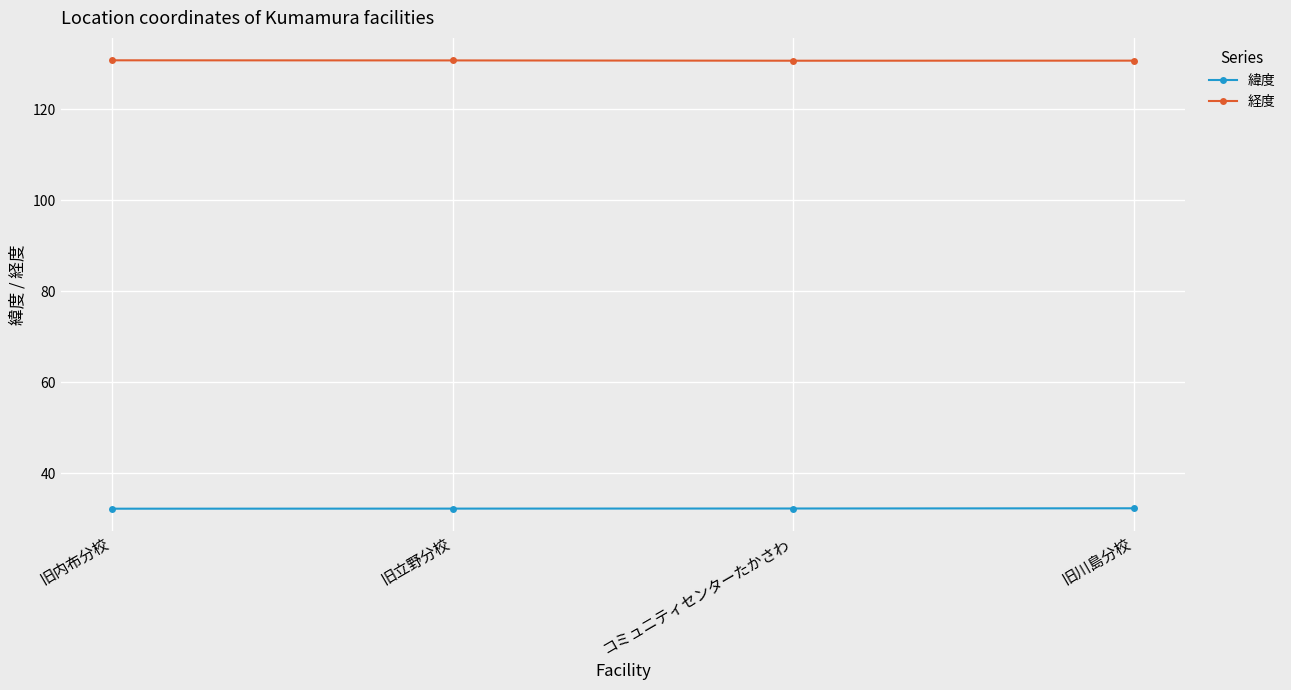

What is the average value of the 緯度 series?

32.3